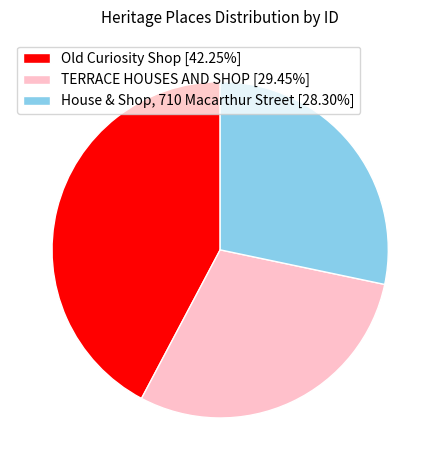

Combined, do TERRACE HOUSES AND SHOP [29.45%] and House & Shop, 710 Macarthur Street [28.30%] account for over 50%?

Yes